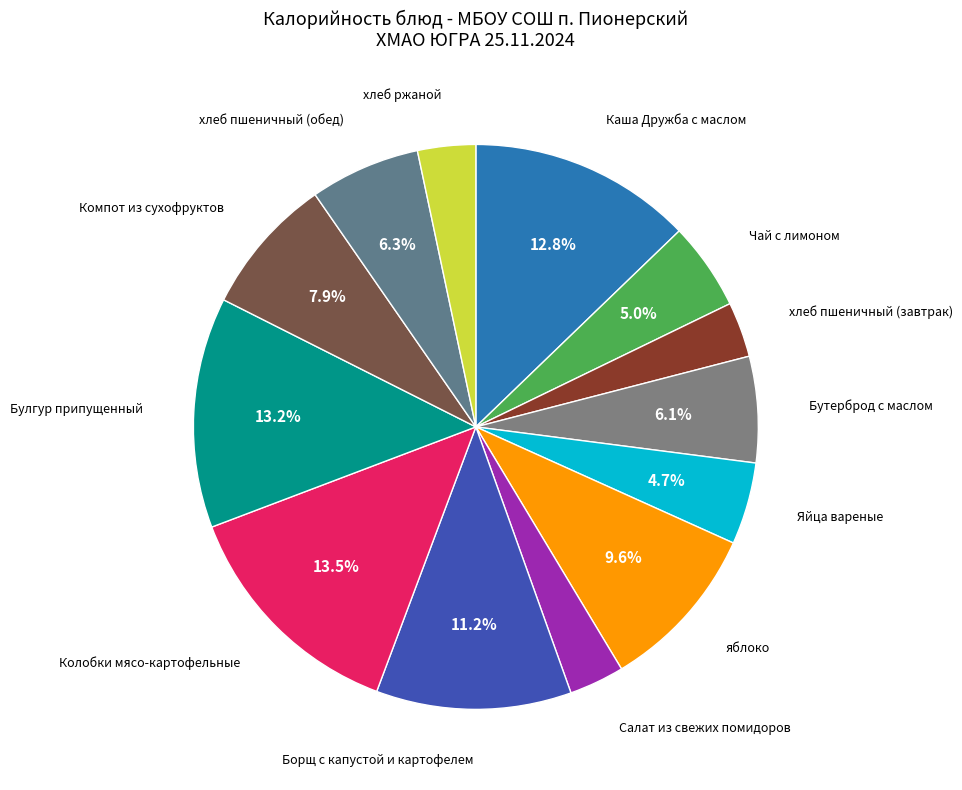

Count the number of slices in the pie.

13